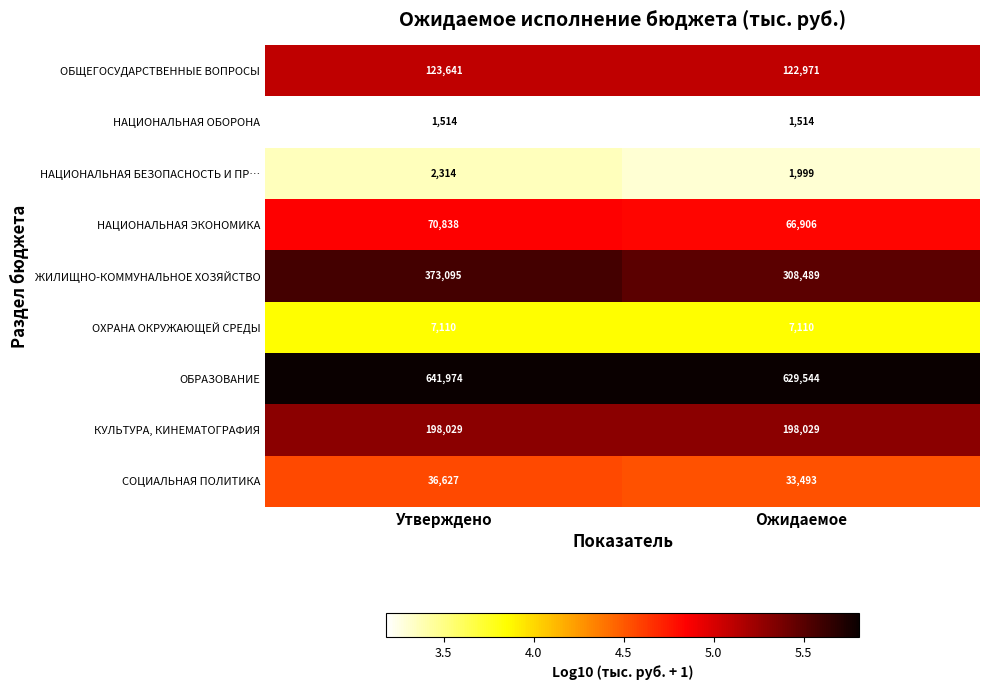

What is the total value across all series at Утверждено?

1455142